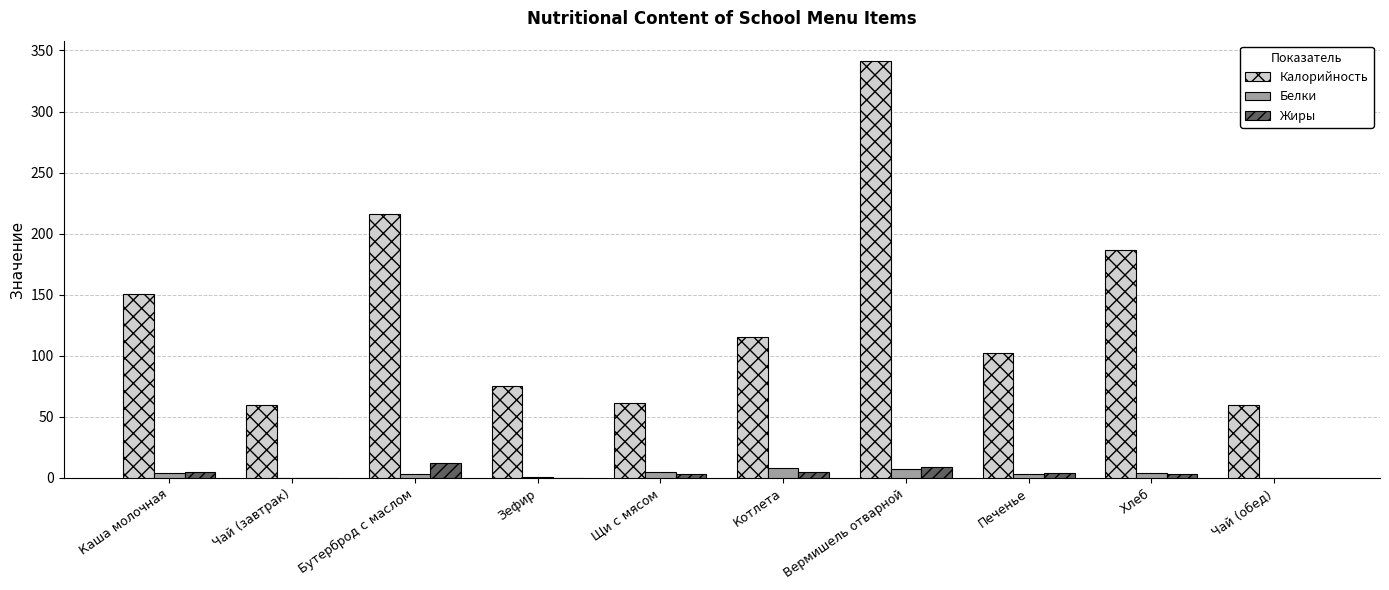

Which series has the largest range (max minus min)?

Калорийность